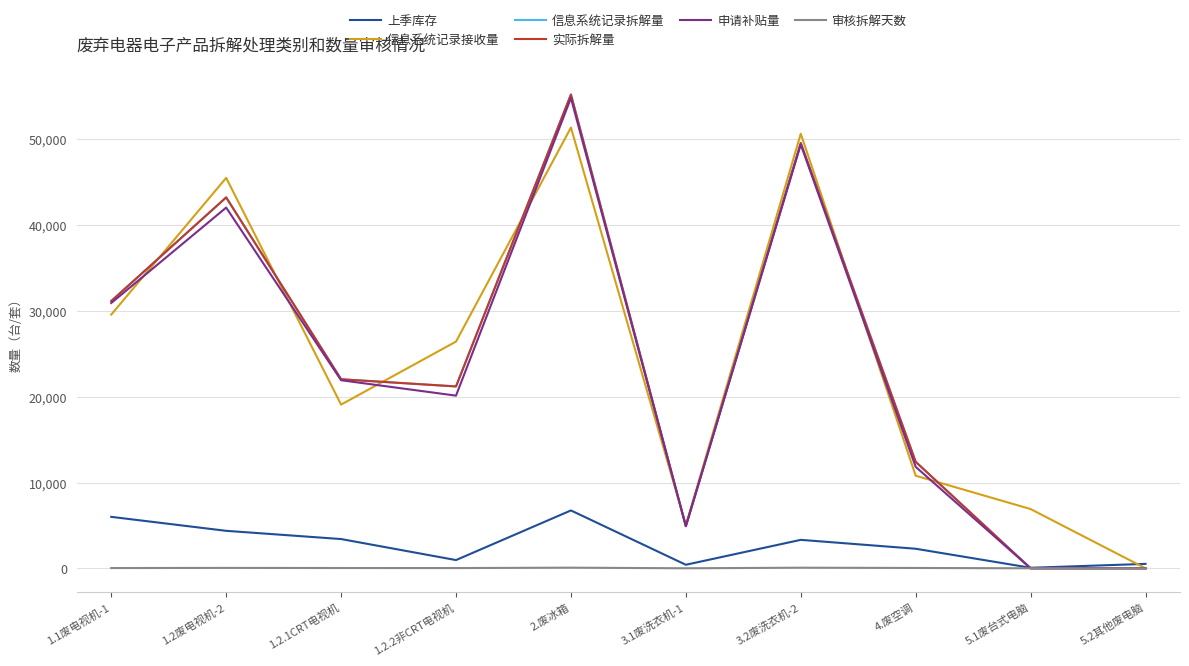

Is this an area chart (filled region under the line)?

No